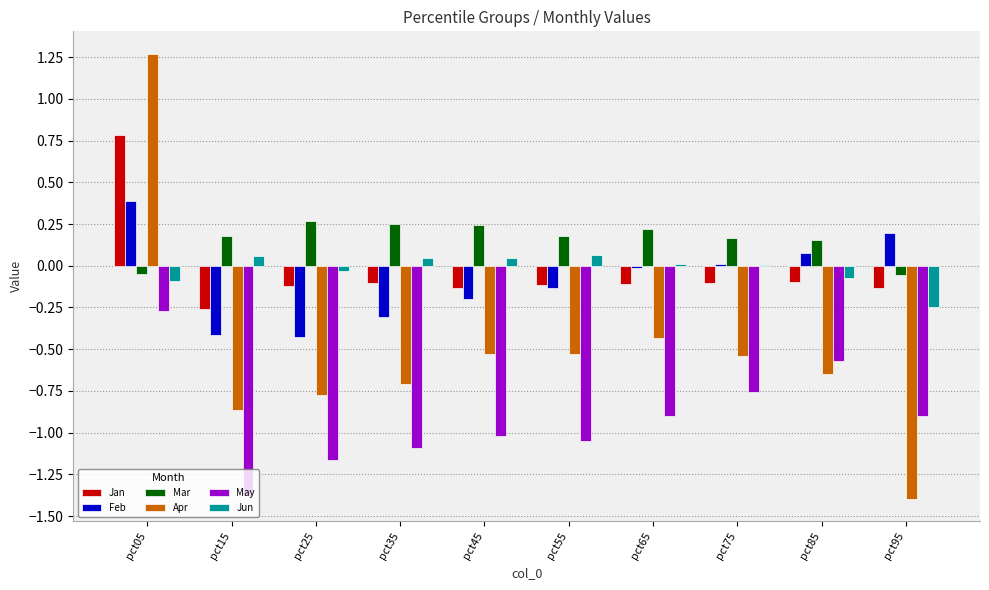

What is the greatest value displayed?

1.3